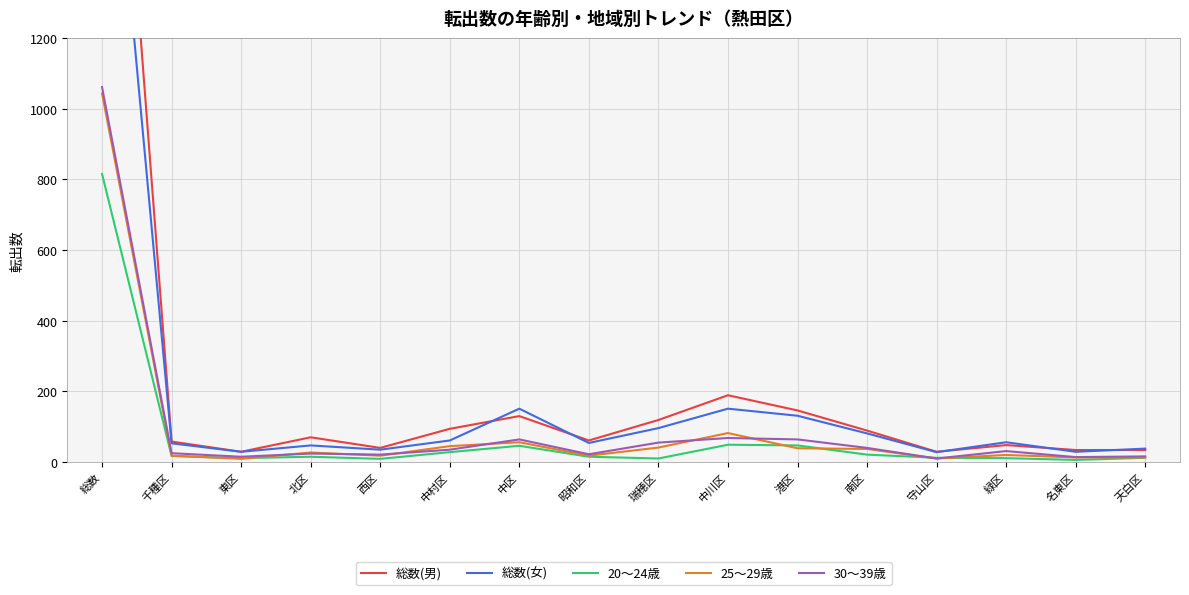

Does the chart display data point markers on the line(s)?

No